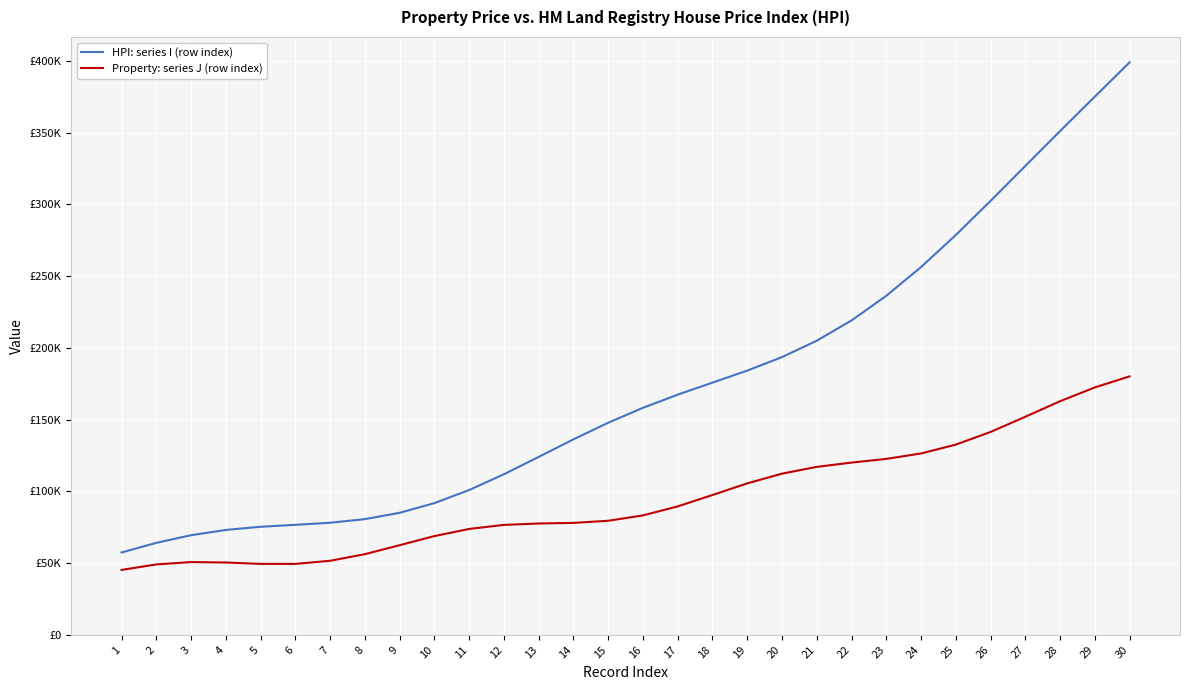

What is the total value across all series at 24?

382808.6